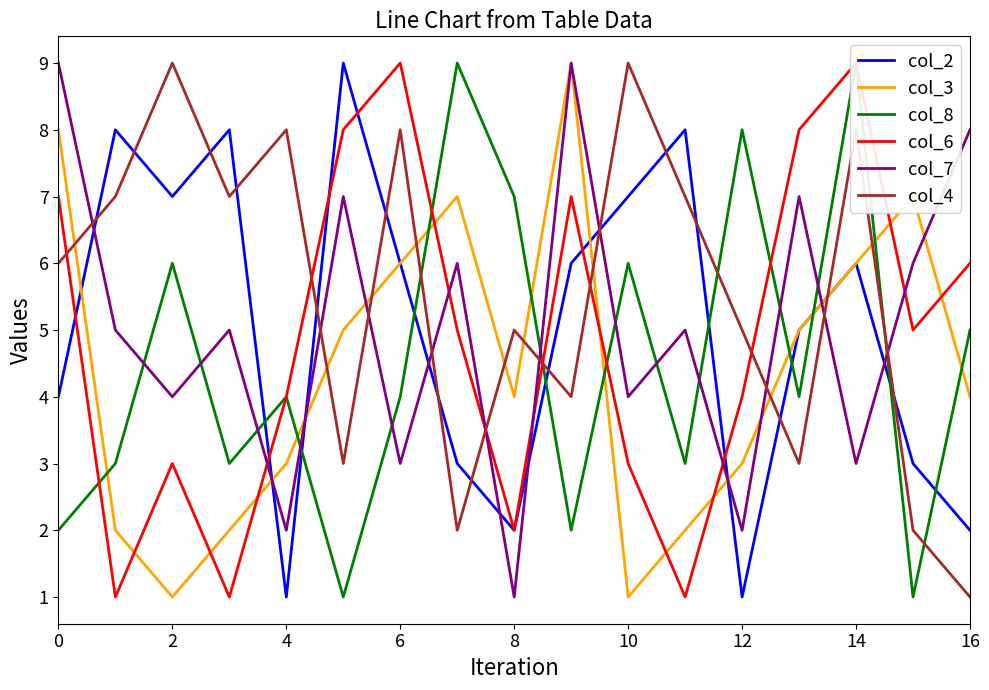

True or false: col_6 and col_7 intersect in this chart.

True